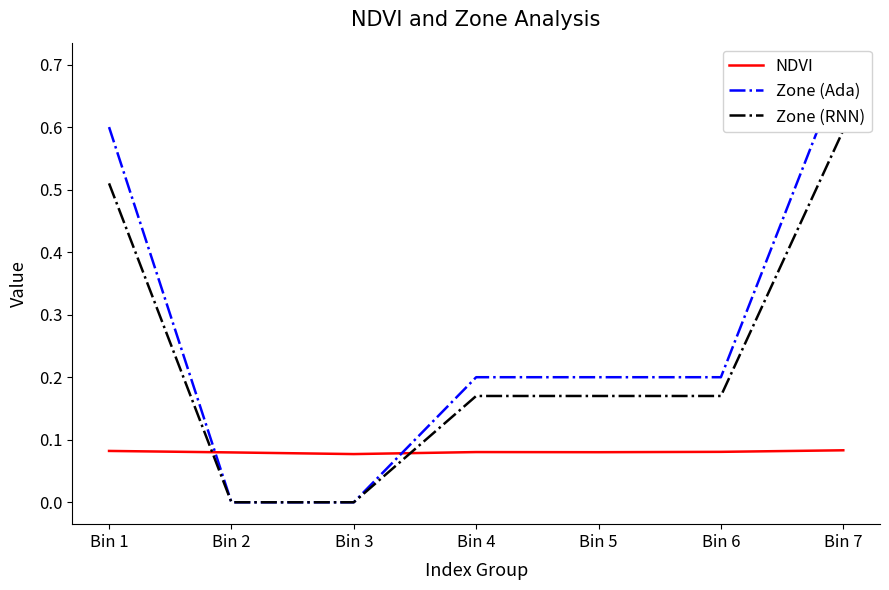

Which category has the highest value in the NDVI series?

Bin 7